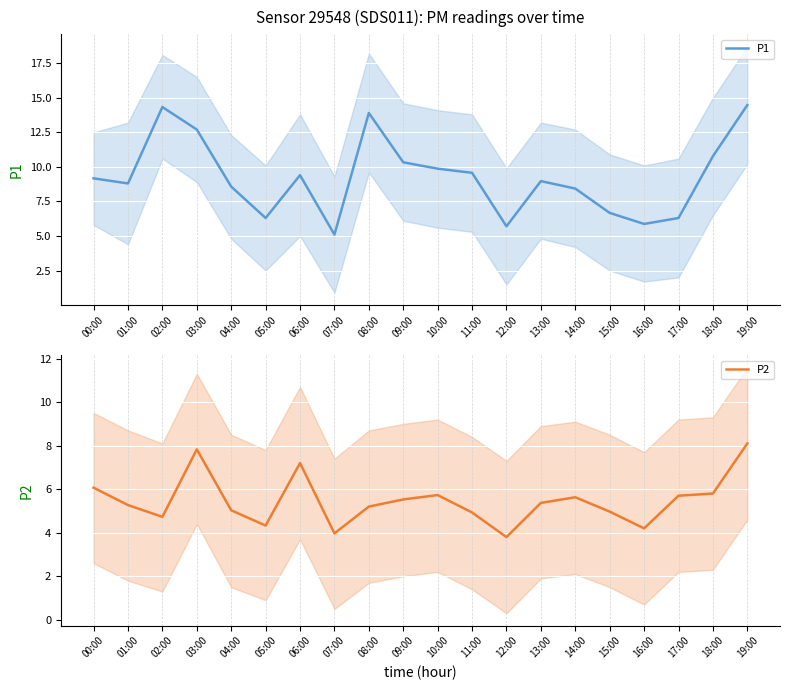

How many lines are shown in the chart?

2